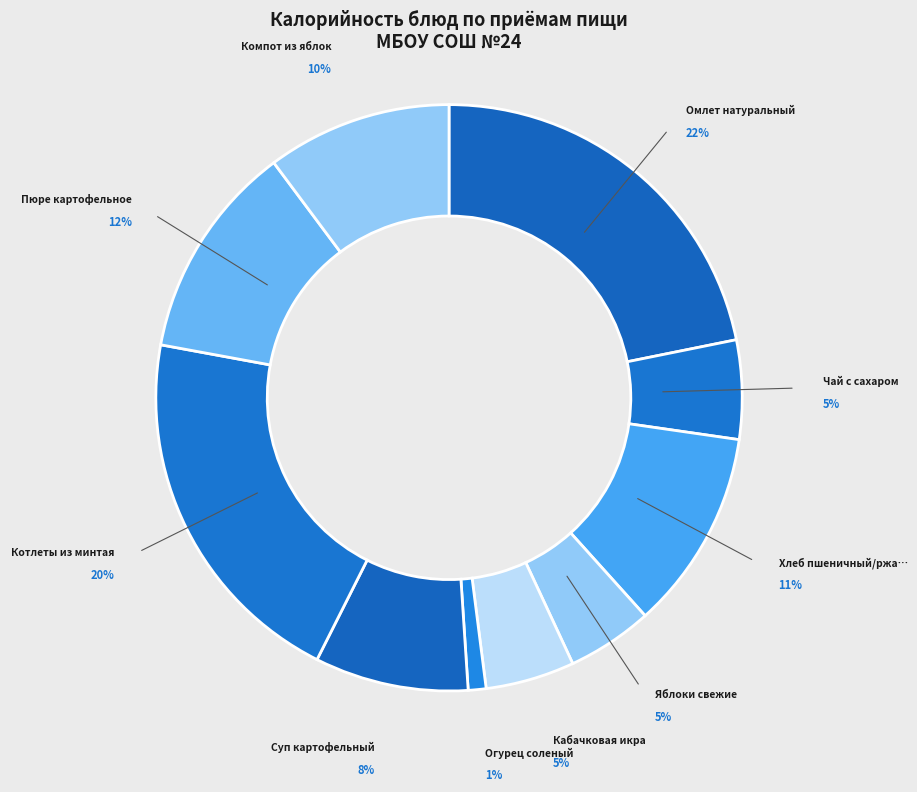

How many segments does this pie chart have?

10